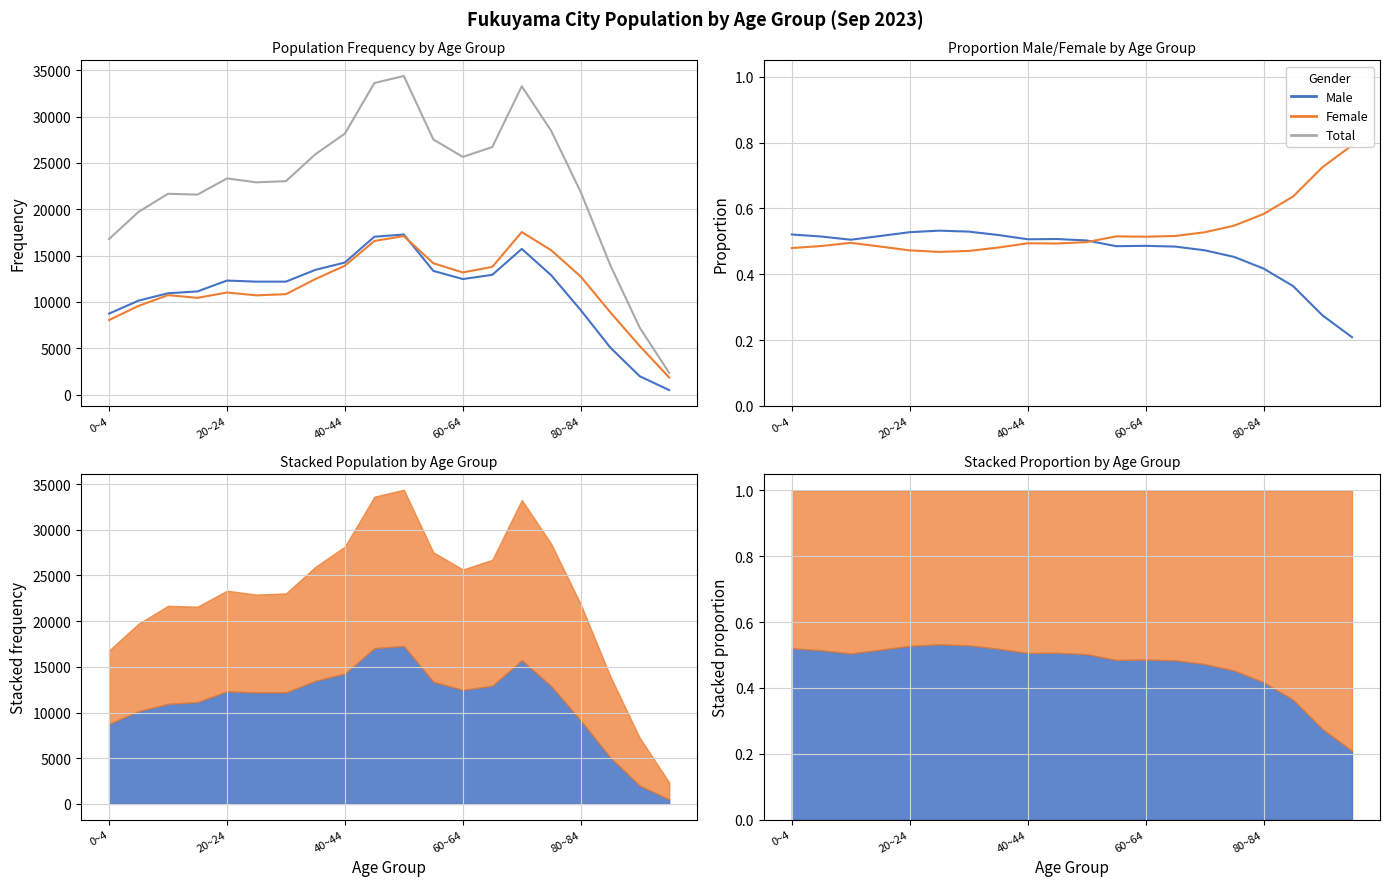

Does the chart display data point markers on the line(s)?

No